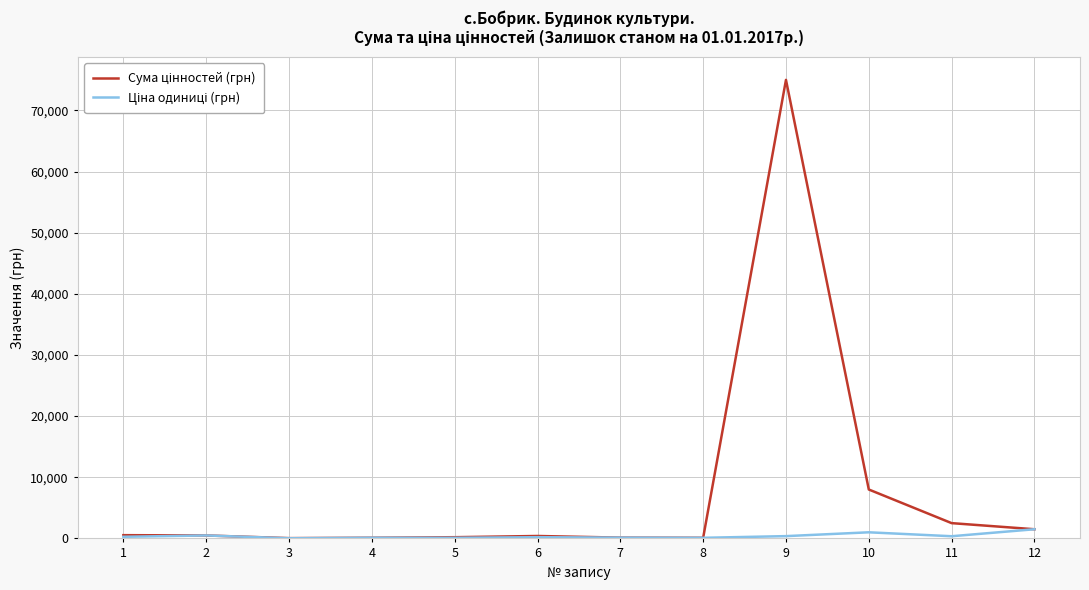

What is the greatest value displayed?

75000